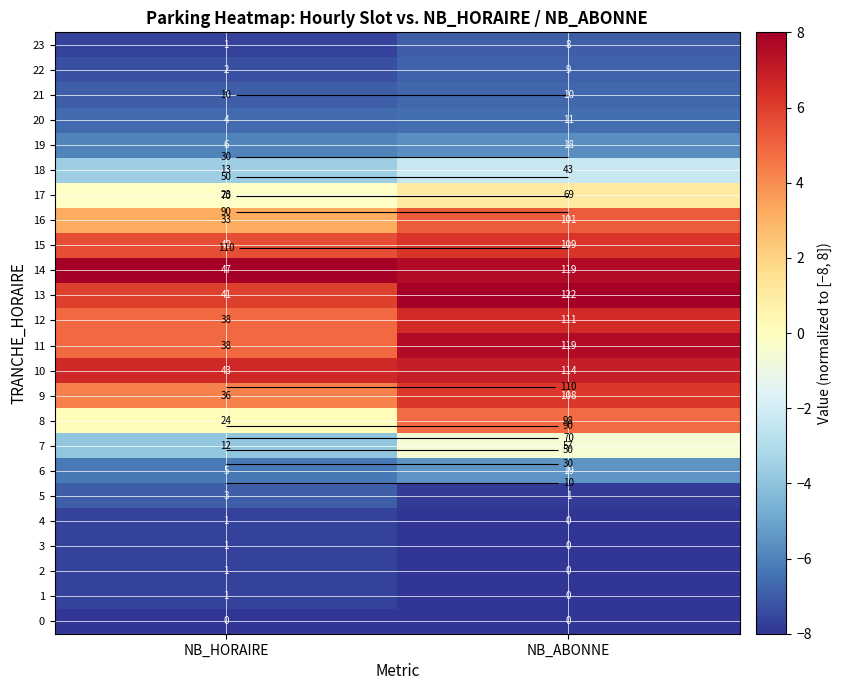

Count the number of categories in the chart.

2